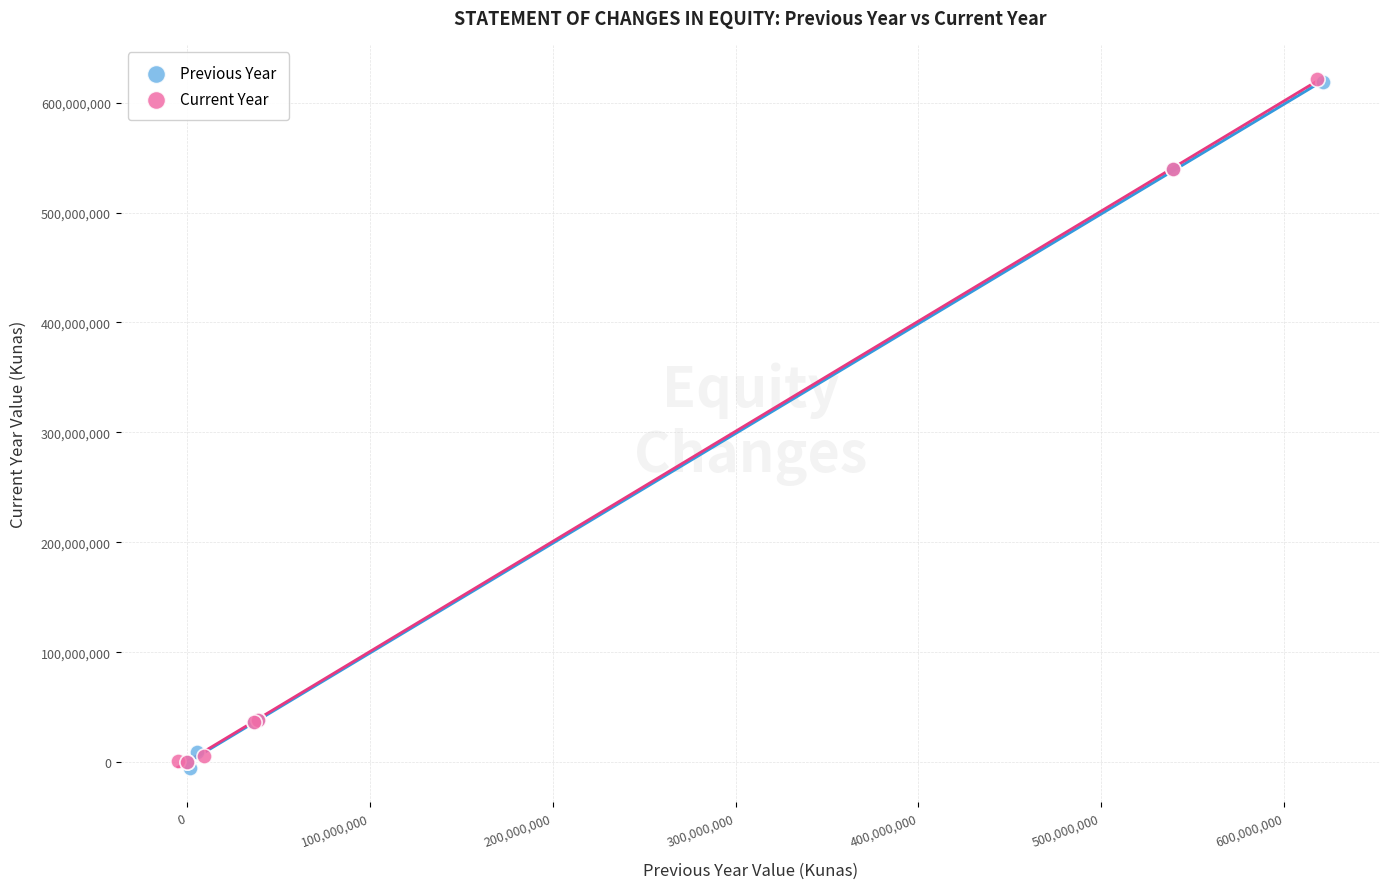

What are all the series names shown in the legend?

Previous Year, Current Year